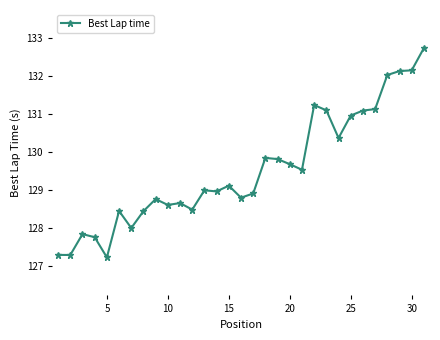

What is the maximum value shown in the chart?

132.7